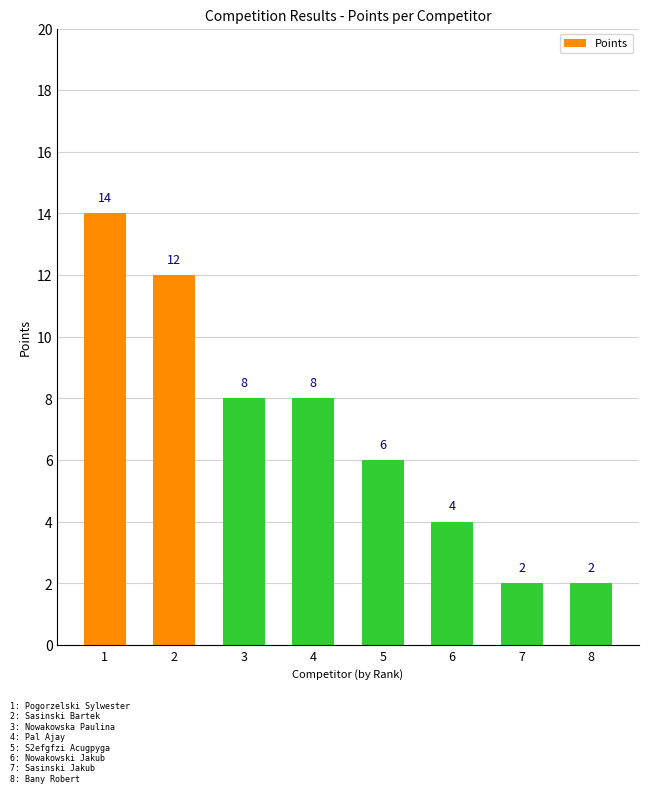

Between 2 and 3, which is larger?

2